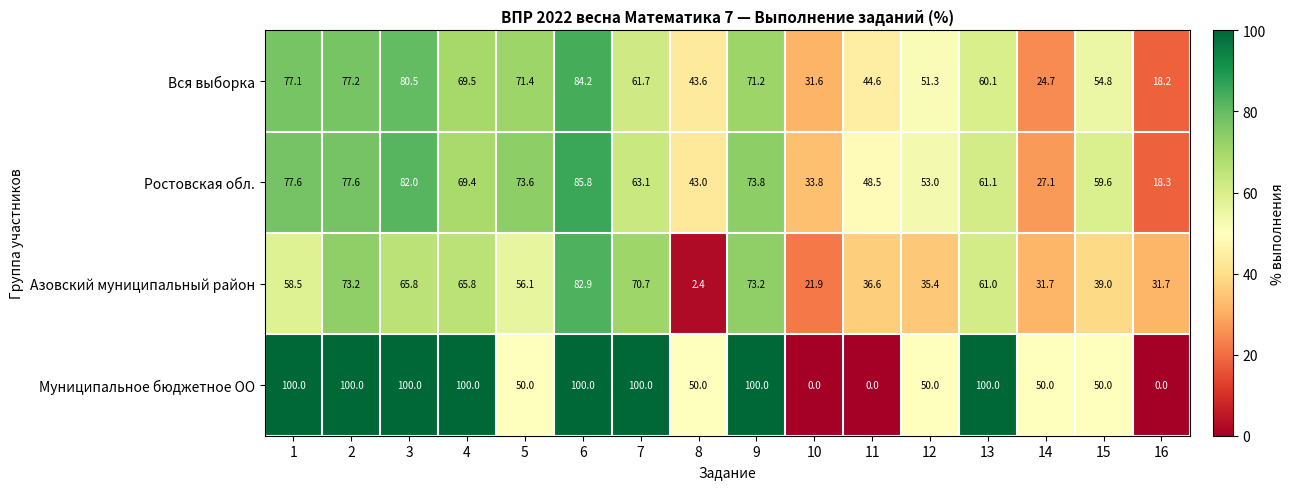

At how many categories does at least one series exceed 1?

16